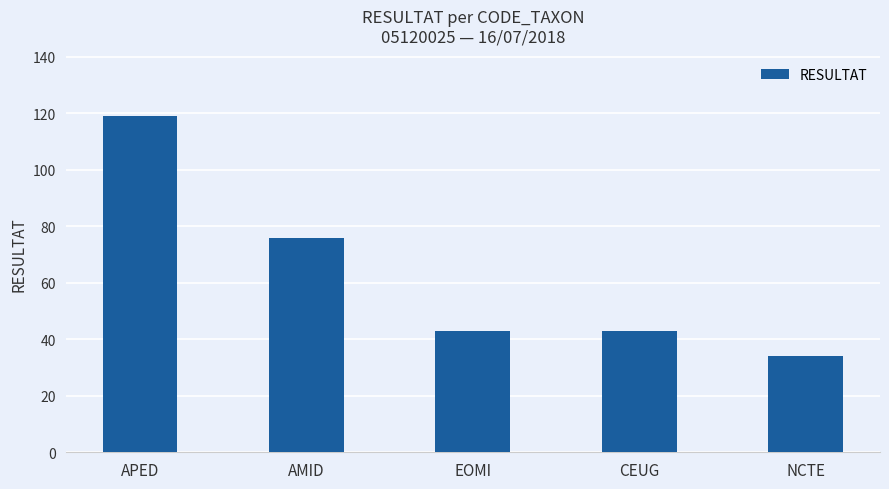

What is the difference between the second highest and second lowest values?

33